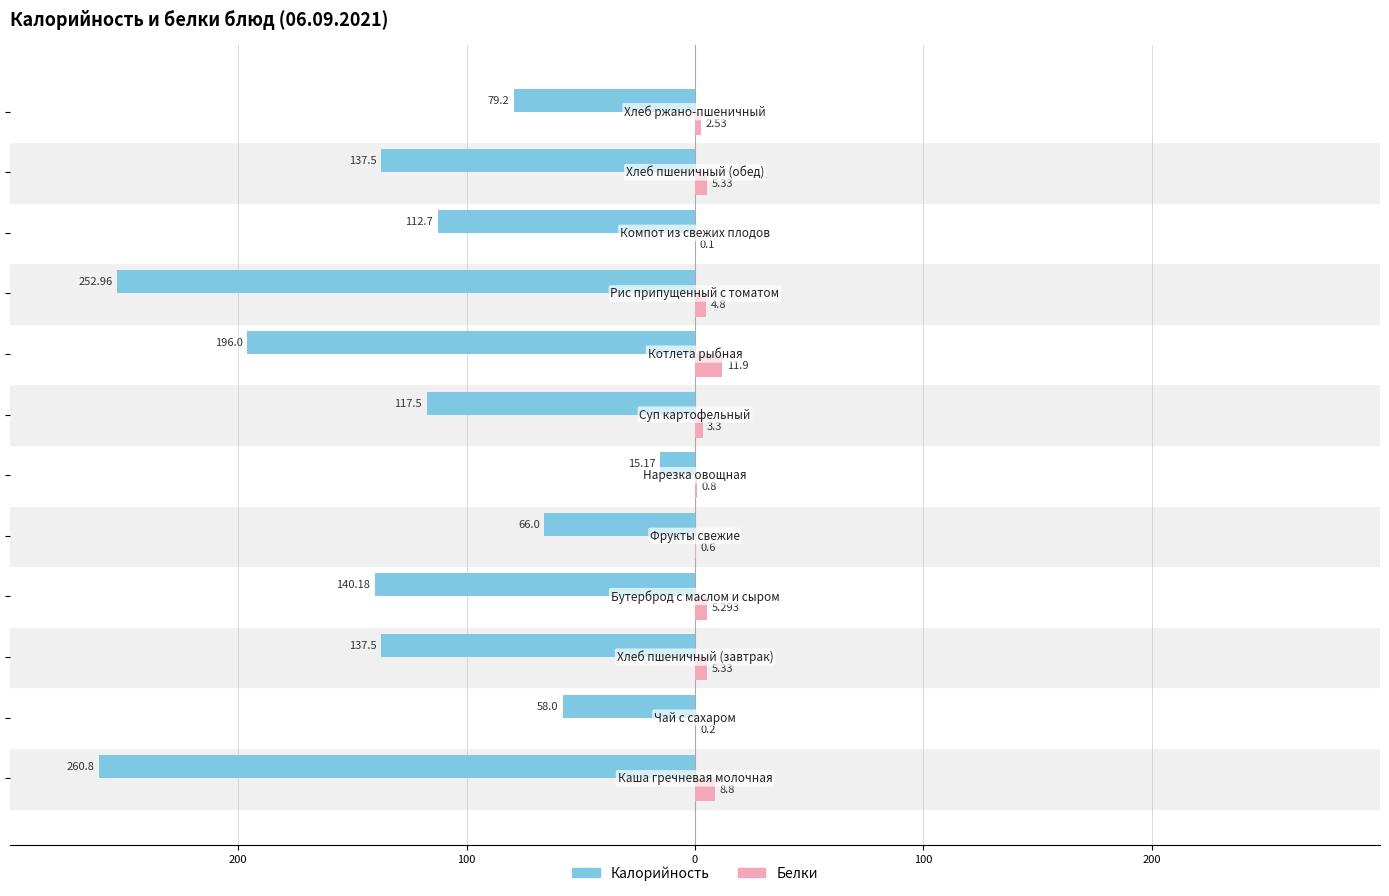

What is the value of the Белки bar at the 5th from the left?

5.3